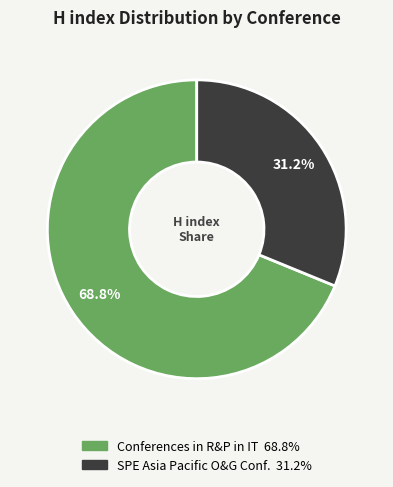

Does any single category account for the majority?

Yes